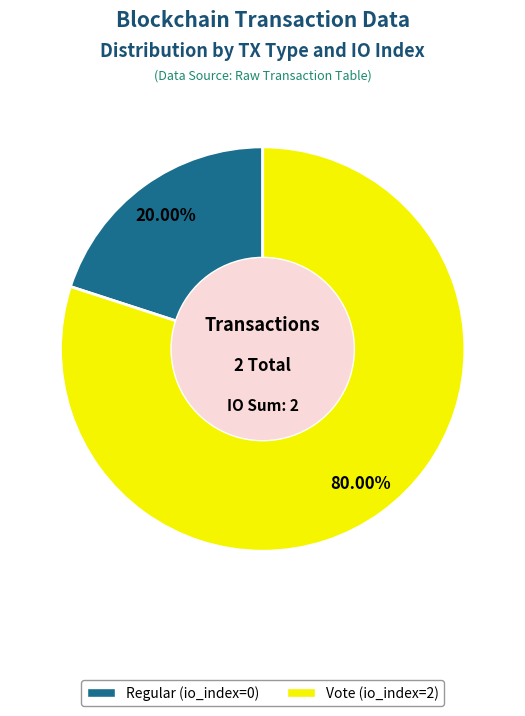

What is the majority slice?

Vote